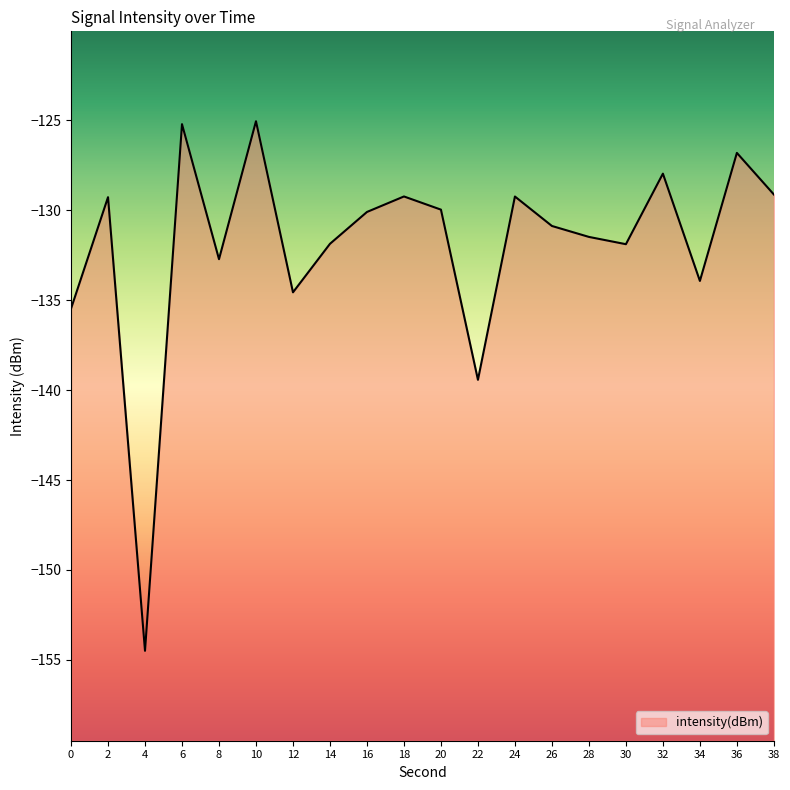

The chart shows a value of -154.5 at 4. True or false?

True